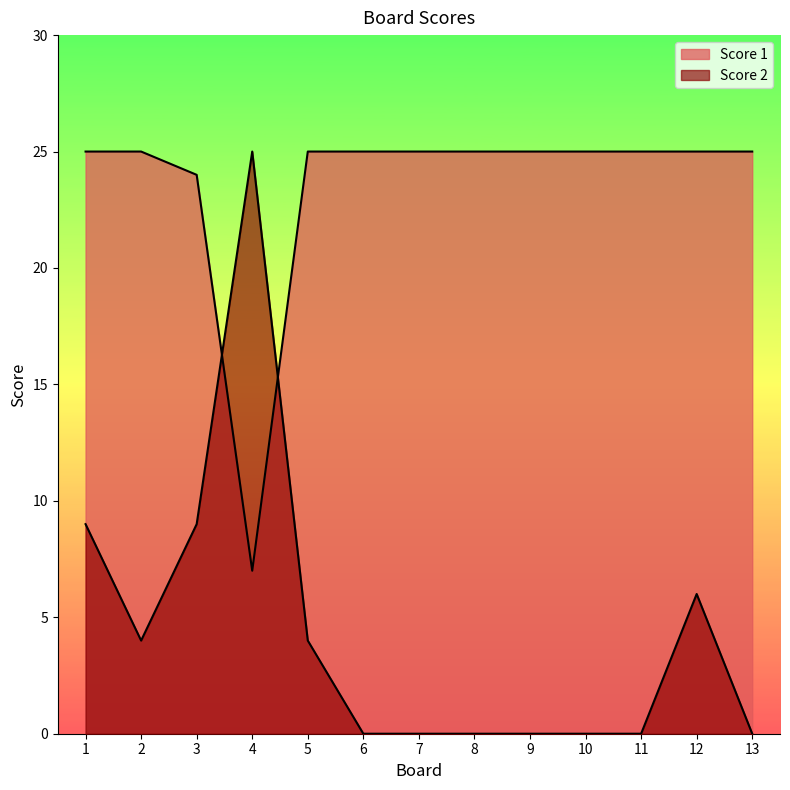

What are all the series names shown in the legend?

Score 2, Score 1